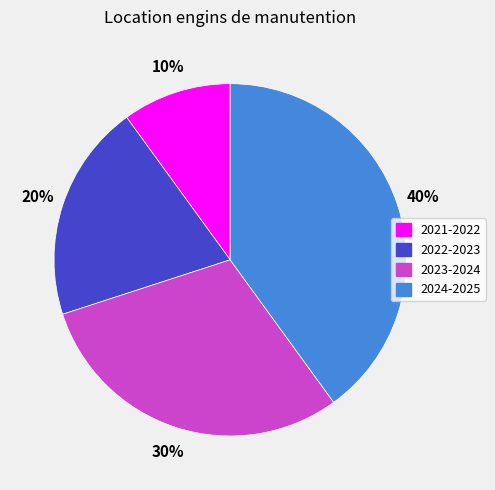

Does any single category account for the majority?

No